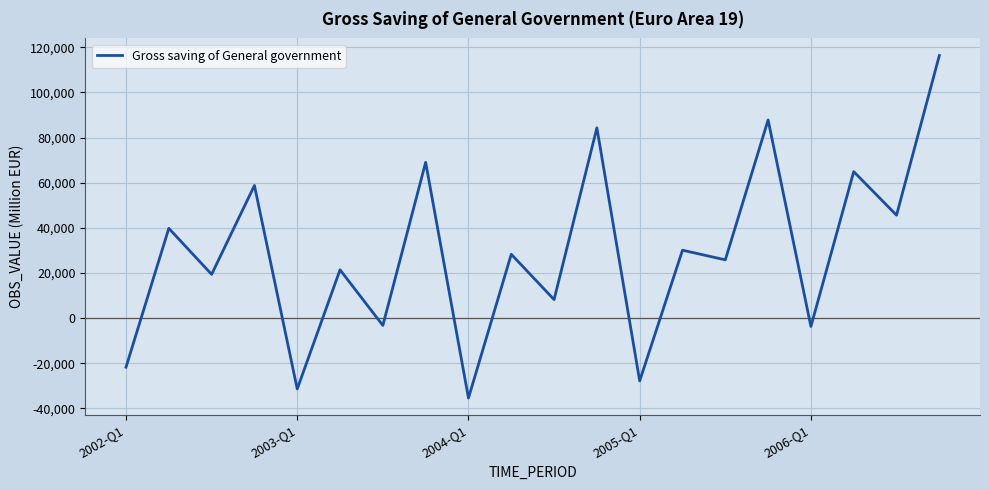

How many lines are shown in the chart?

1